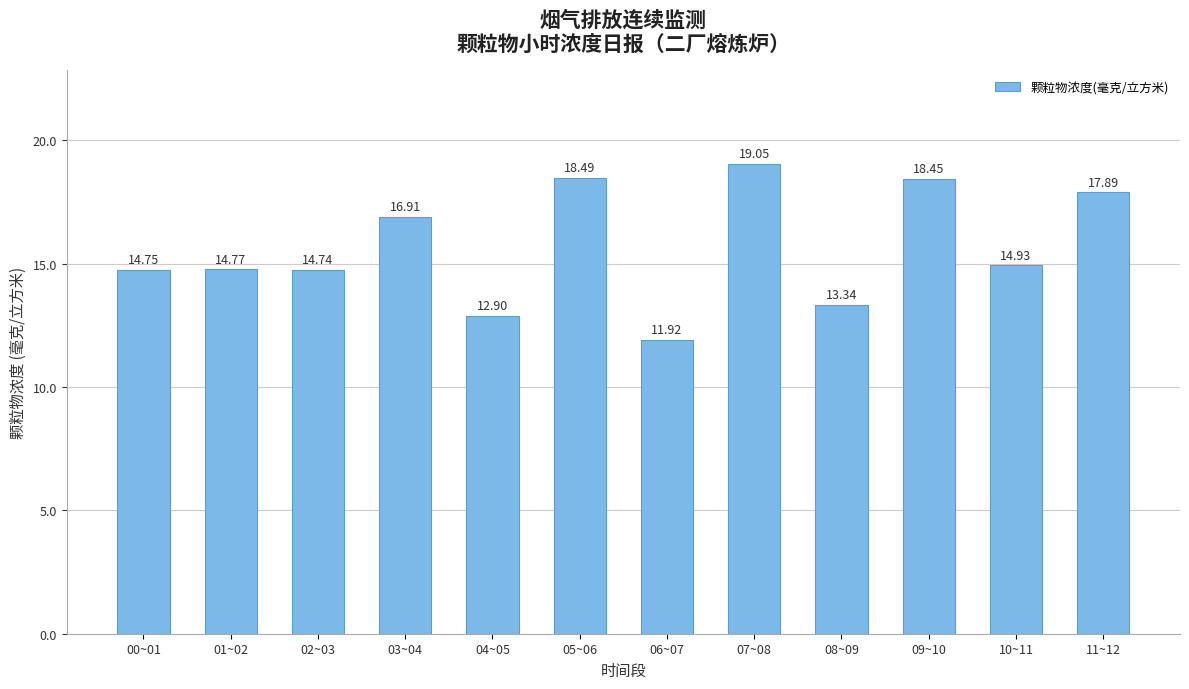

What is the average value?

15.7